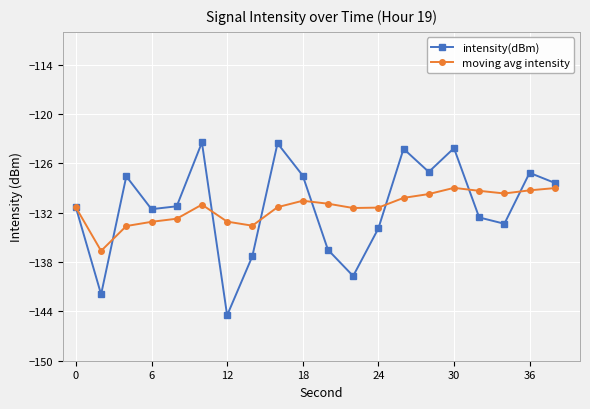

What is the highest value of the intensity(dBm) series?

-123.5